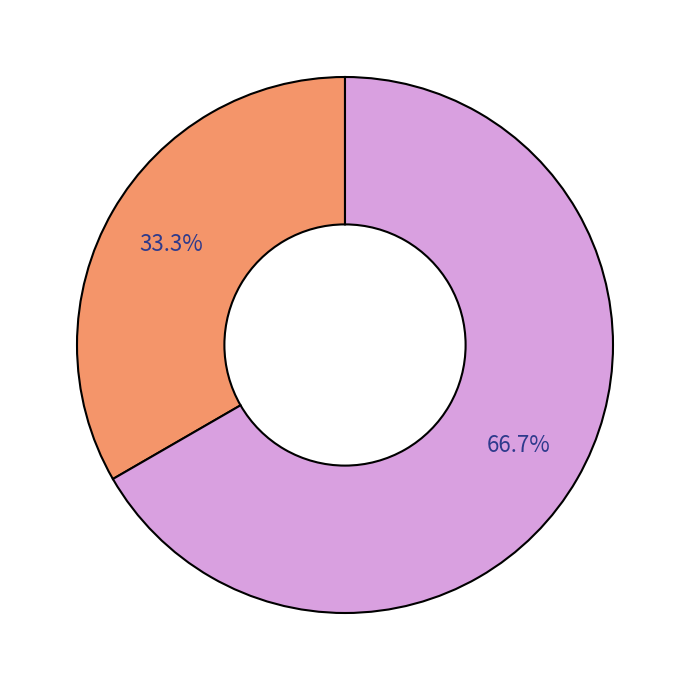

Is there a majority slice in this chart?

Yes